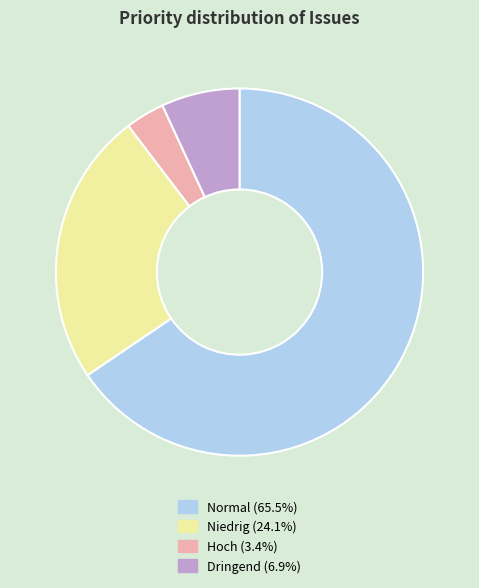

What is the smallest slice in the pie chart?

Hoch